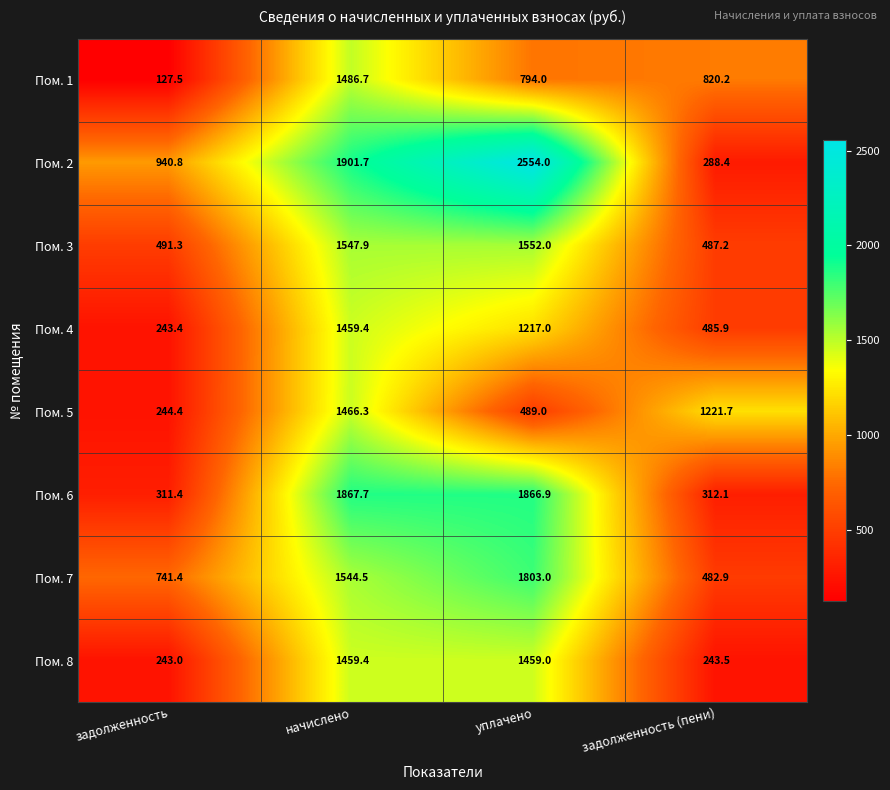

Which category has the highest value in the Пом. 4 series?

начислено